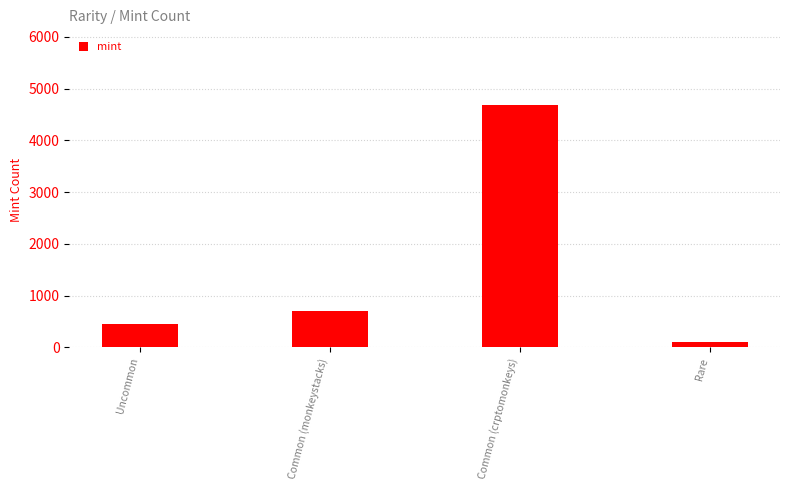

Rank the categories by value from lowest to highest.

Rare, Uncommon, Common (monkeystacks), Common (crptomonkeys)